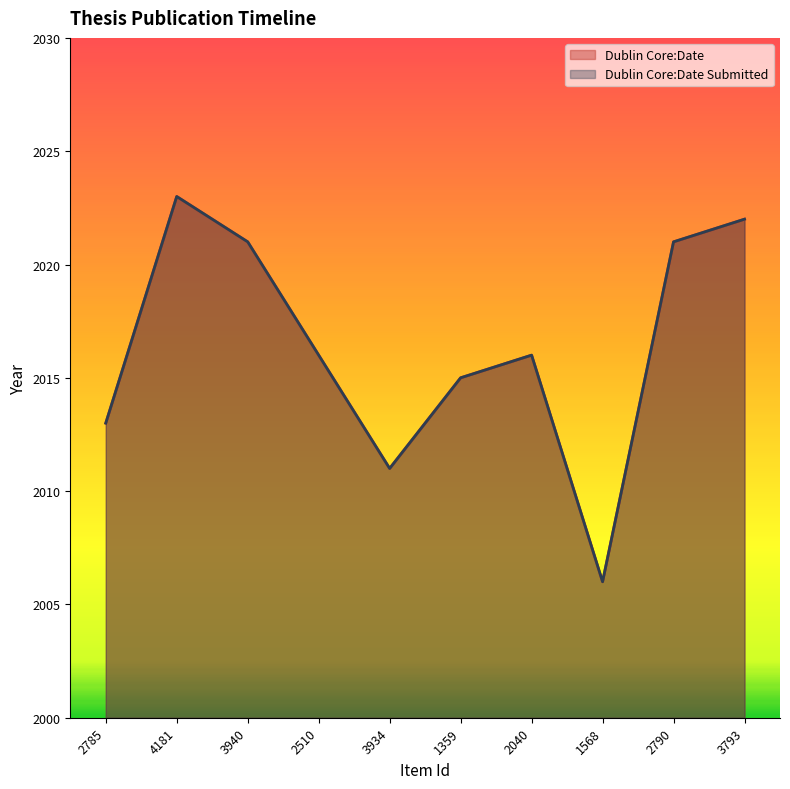

Reading left to right, what are all the values shown in this chart?

Dublin Core:Date: 2785=2013	4181=2023	3940=2021	2510=2016	3934=2011	1359=2015	2040=2016	1568=2006	2790=2021	3793=2022
Dublin Core:Date Submitted: 2785=2013	4181=2023	3940=2021	2510=2016	3934=2011	1359=2015	2040=2016	1568=2006	2790=2021	3793=2022